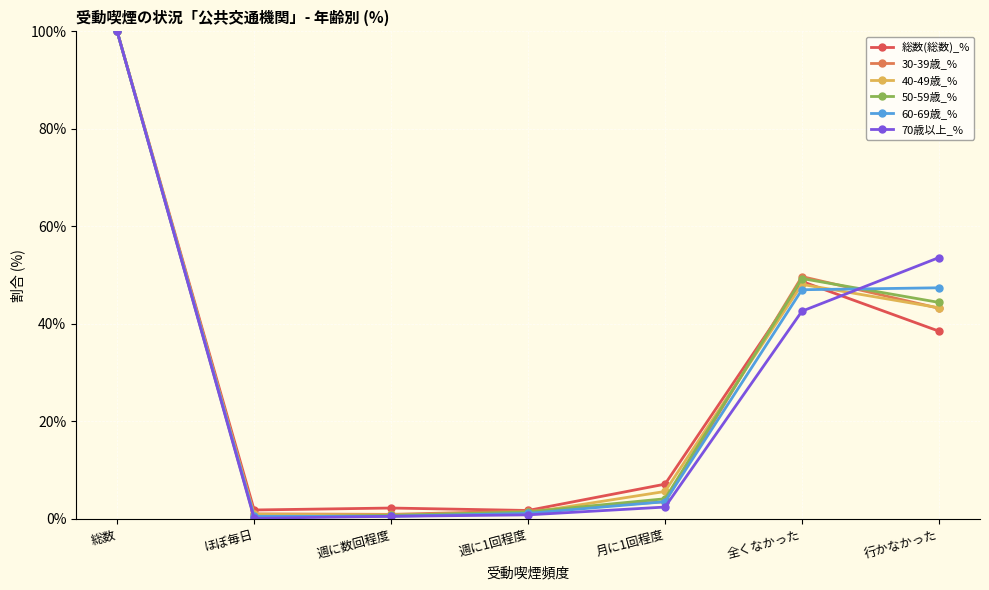

Which label corresponds to the largest value in the chart?

総数